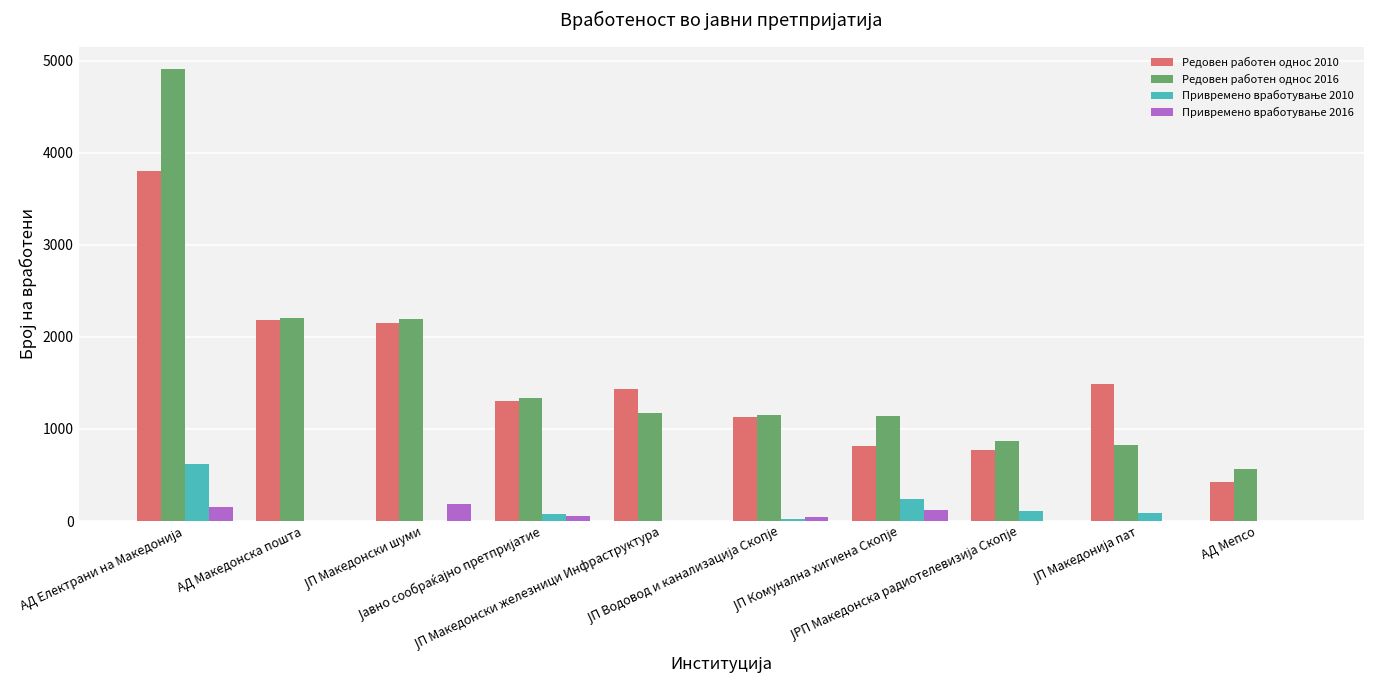

What is the highest value of the Редовен работен однос 2010 series?

3803